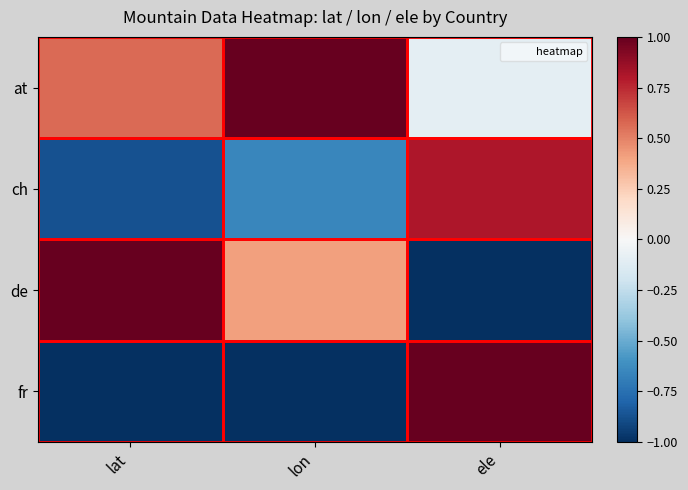

At how many categories does at least one series exceed 0?

3